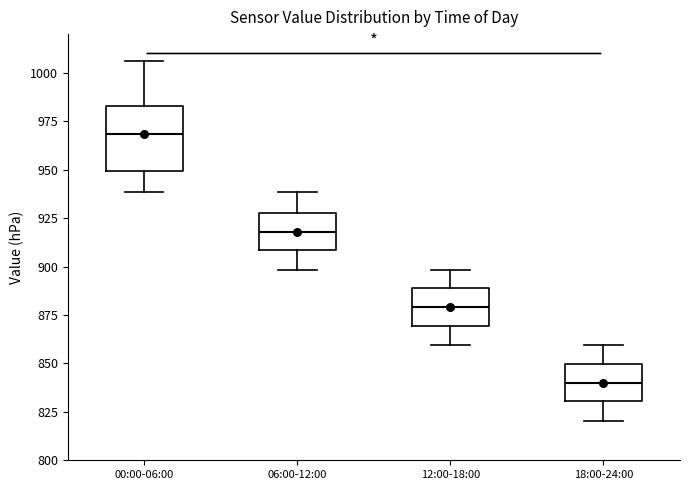

Which box's median line is the highest?

00:00-06:00